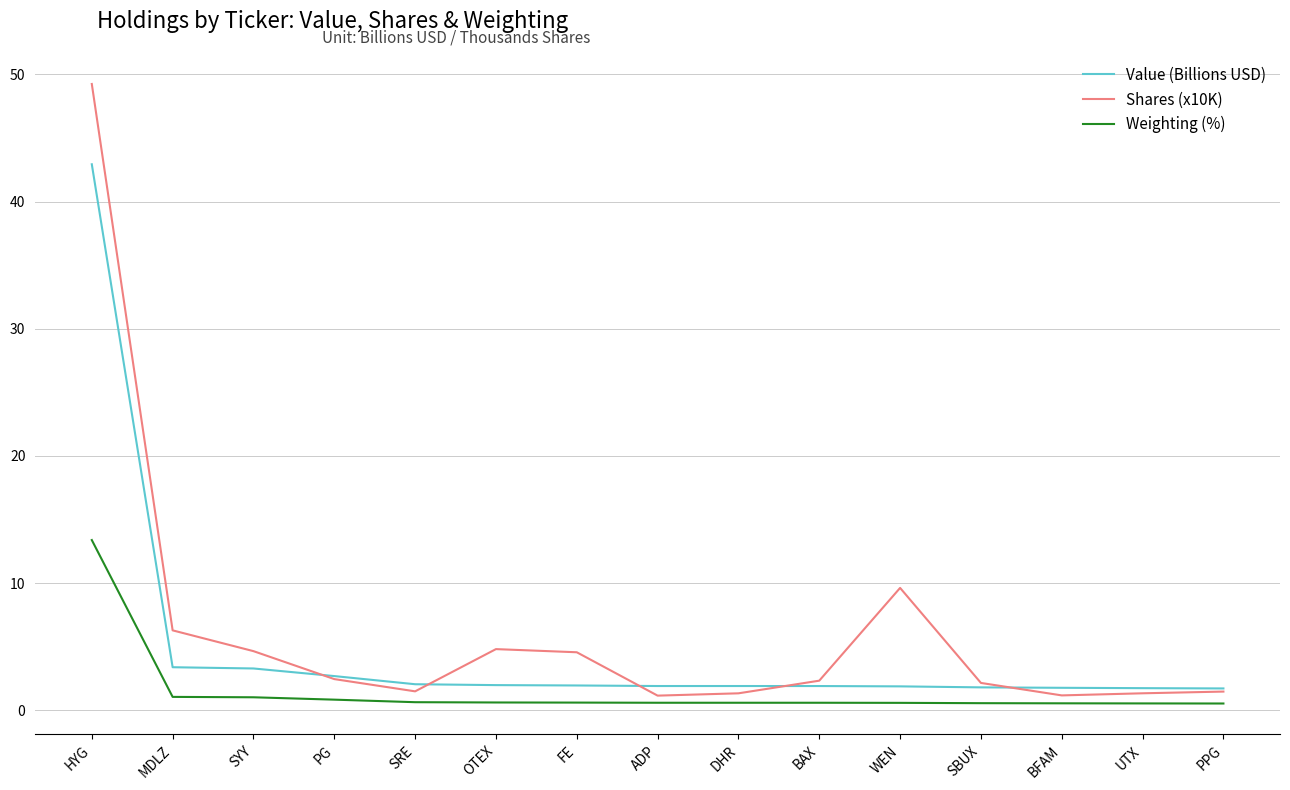

What is the maximum value for Weighting (%)?

13.4